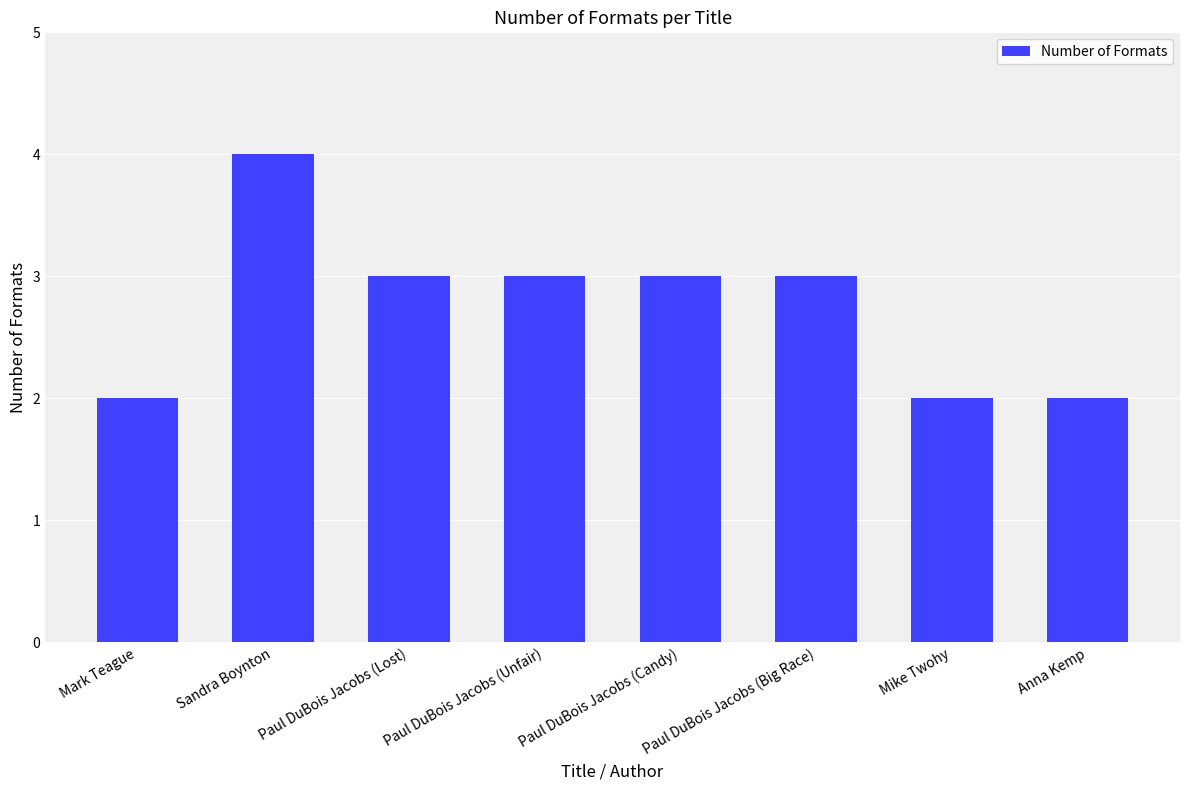

What is the minimum value shown in the chart?

2